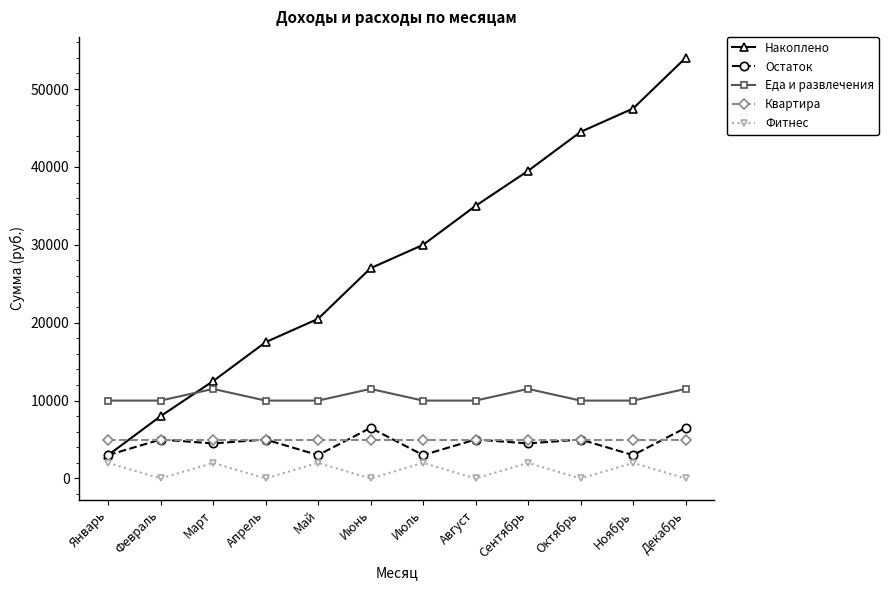

Which label corresponds to the largest value in the chart?

Декабрь